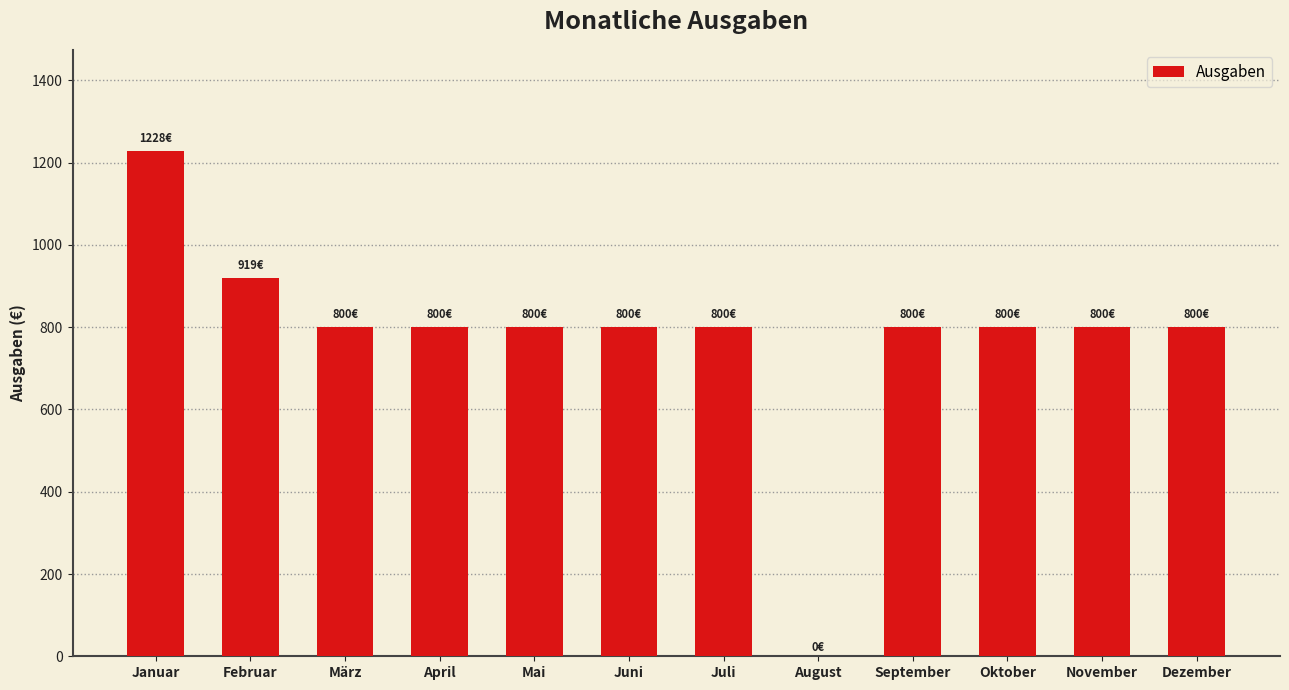

What is the sum of the values at März and Juni?

1600.0